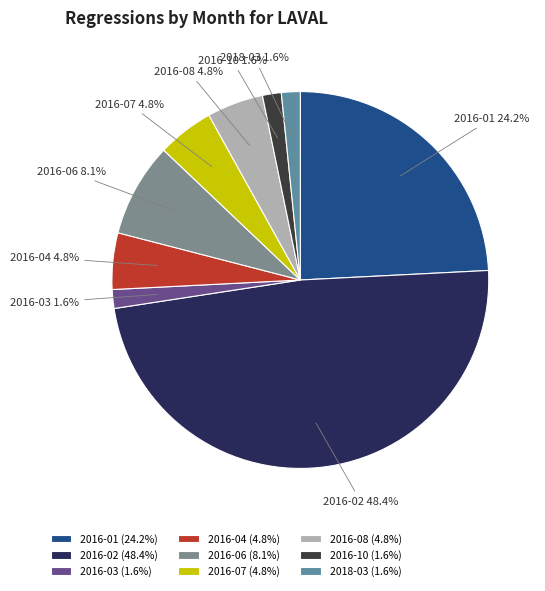

Is there any slice that represents more than half of the pie?

No